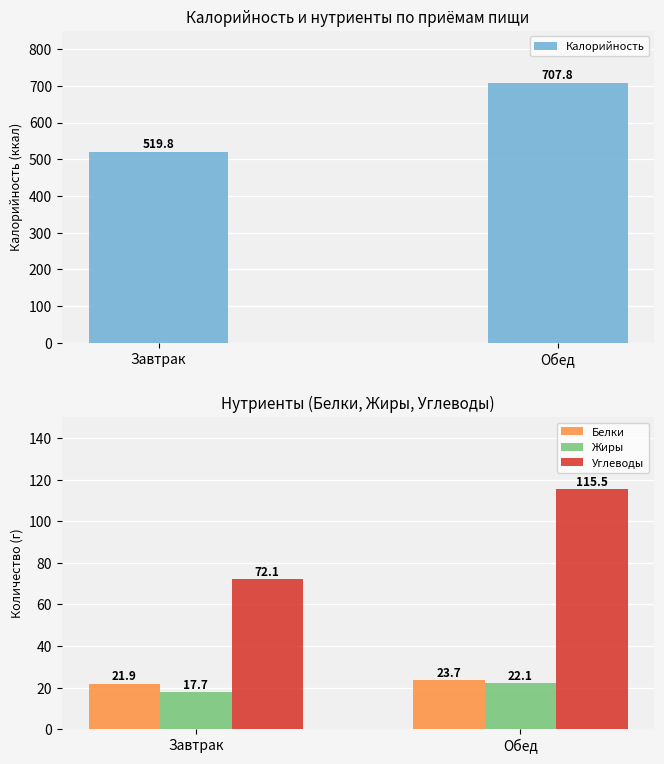

What is the sum of the Белки values at Обед and Завтрак?

45.6